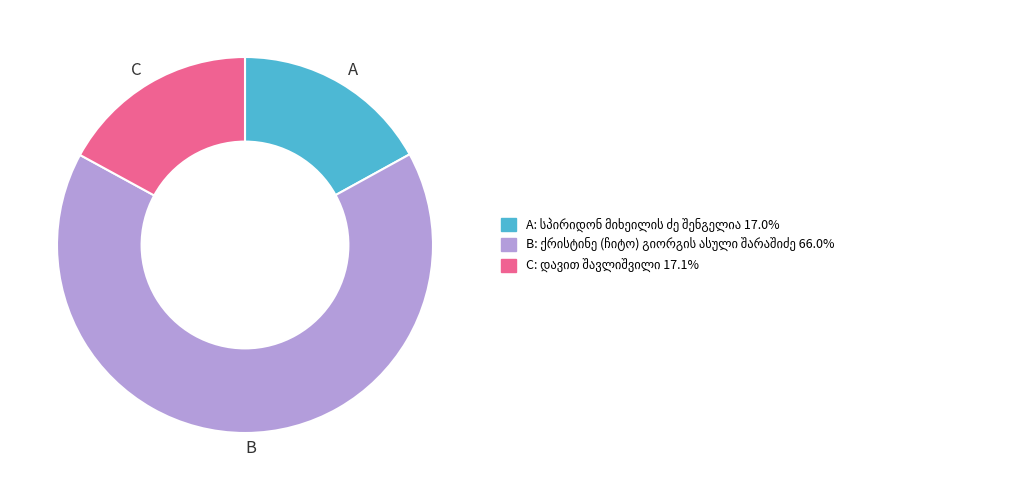

Count the number of slices in the pie.

3